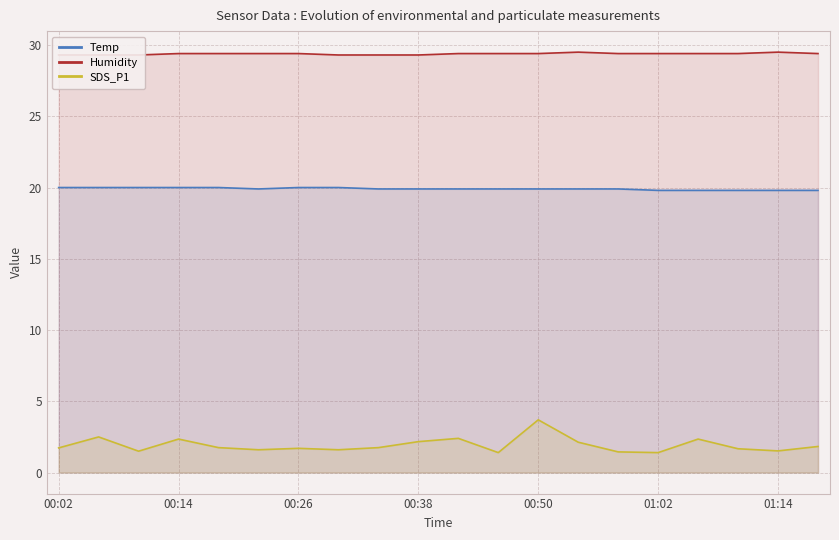

Rank the series by their average value, from highest to lowest.

Humidity, Temp, SDS_P1